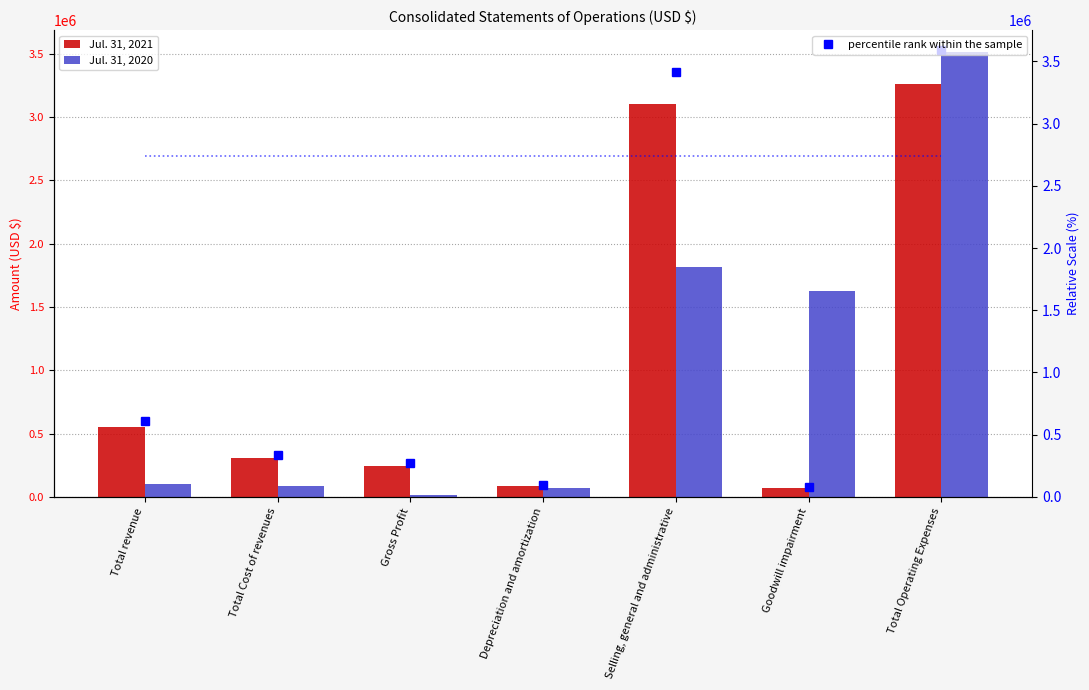

Which series changed the most between Total revenue and Depreciation and amortization?

percentile rank within the sample